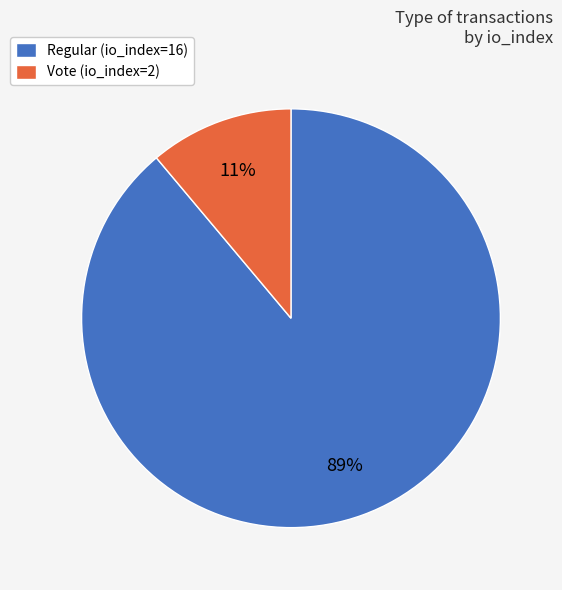

Do Vote and Regular together represent more than half of the pie?

Yes